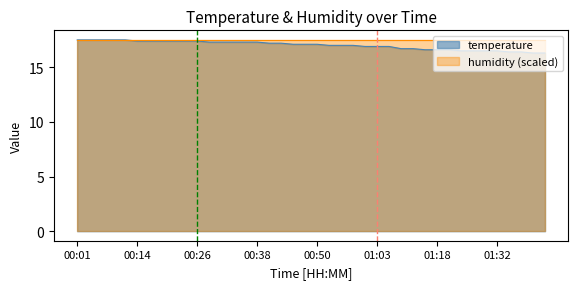

What is the sum of all values?

680.4